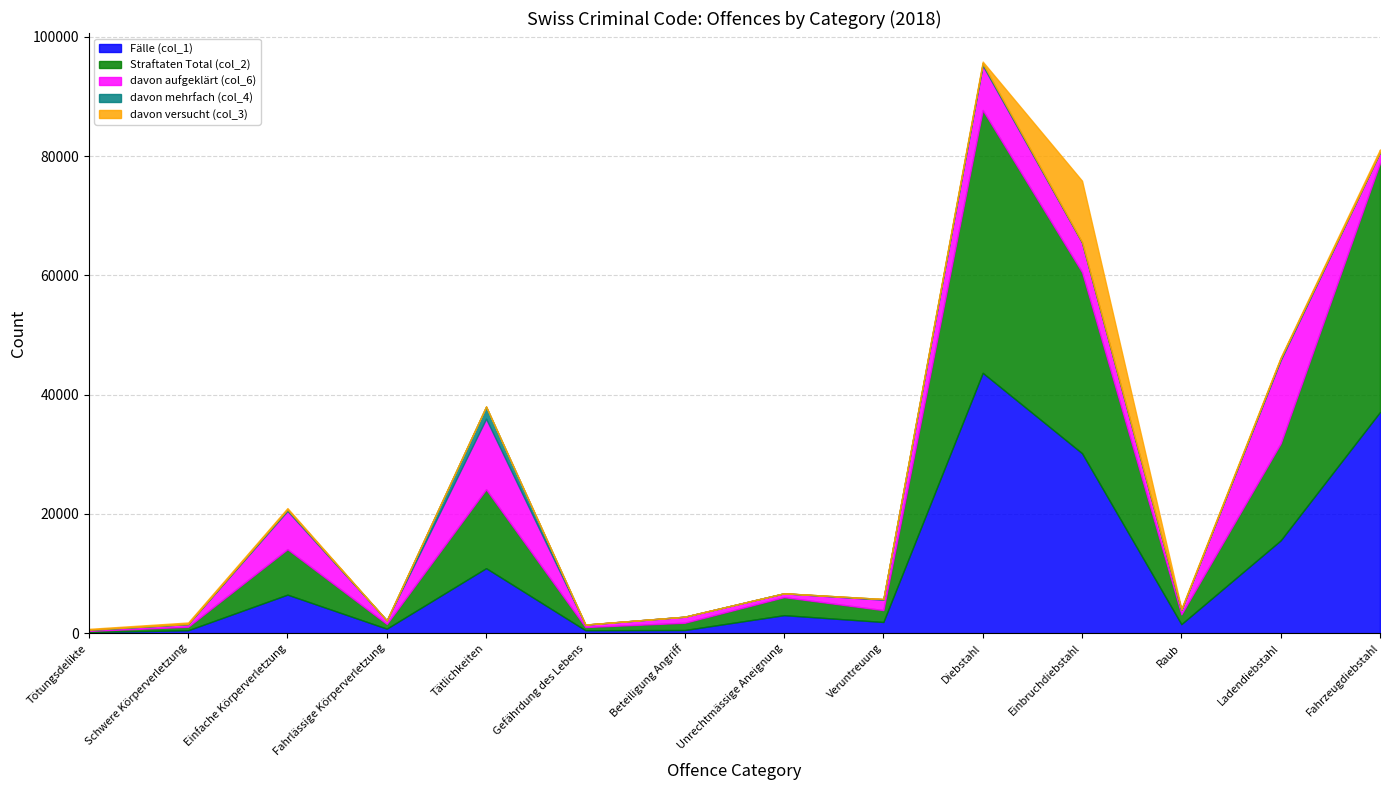

At which category does the chart reach its peak across all series?

Diebstahl